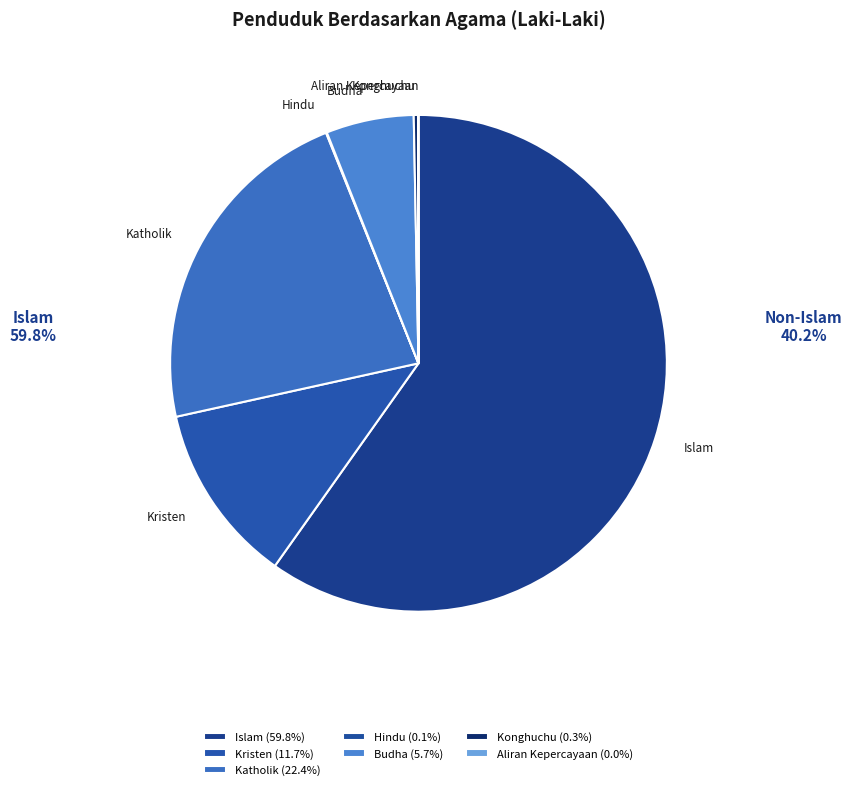

Which has a higher value, Konghuchu or Katholik?

Katholik